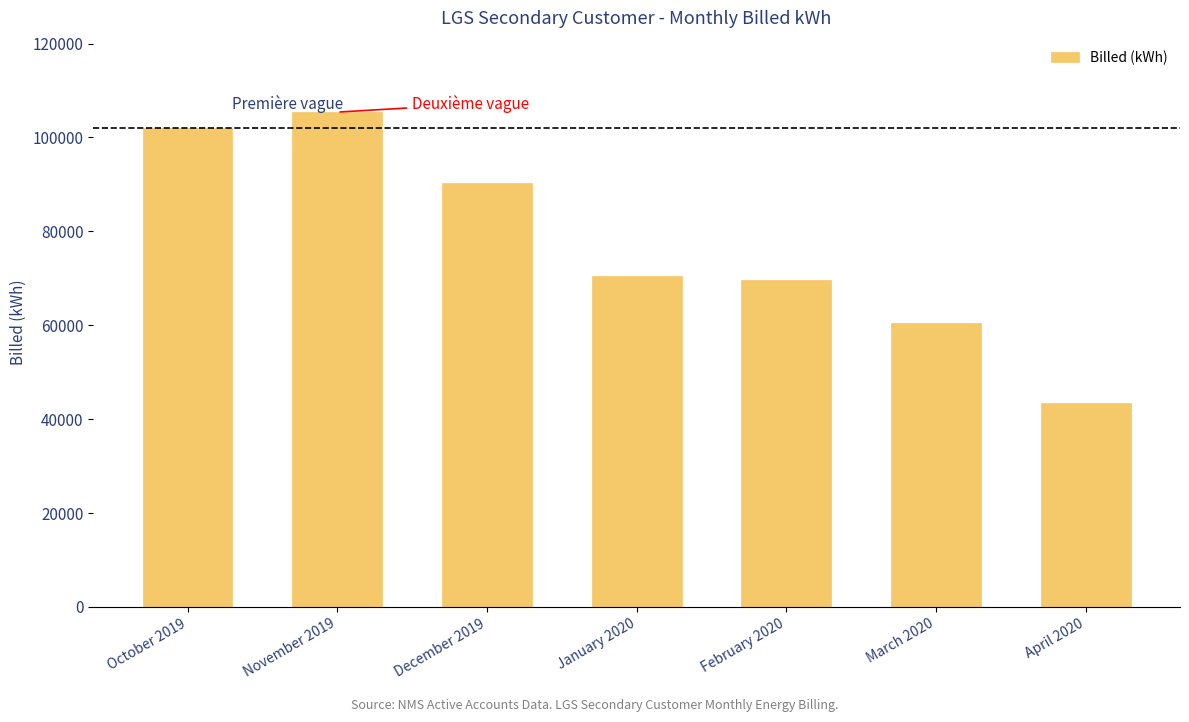

Reading left to right, extract all data points from this chart.

102000	105400	90400	70400	69600	60400	43400